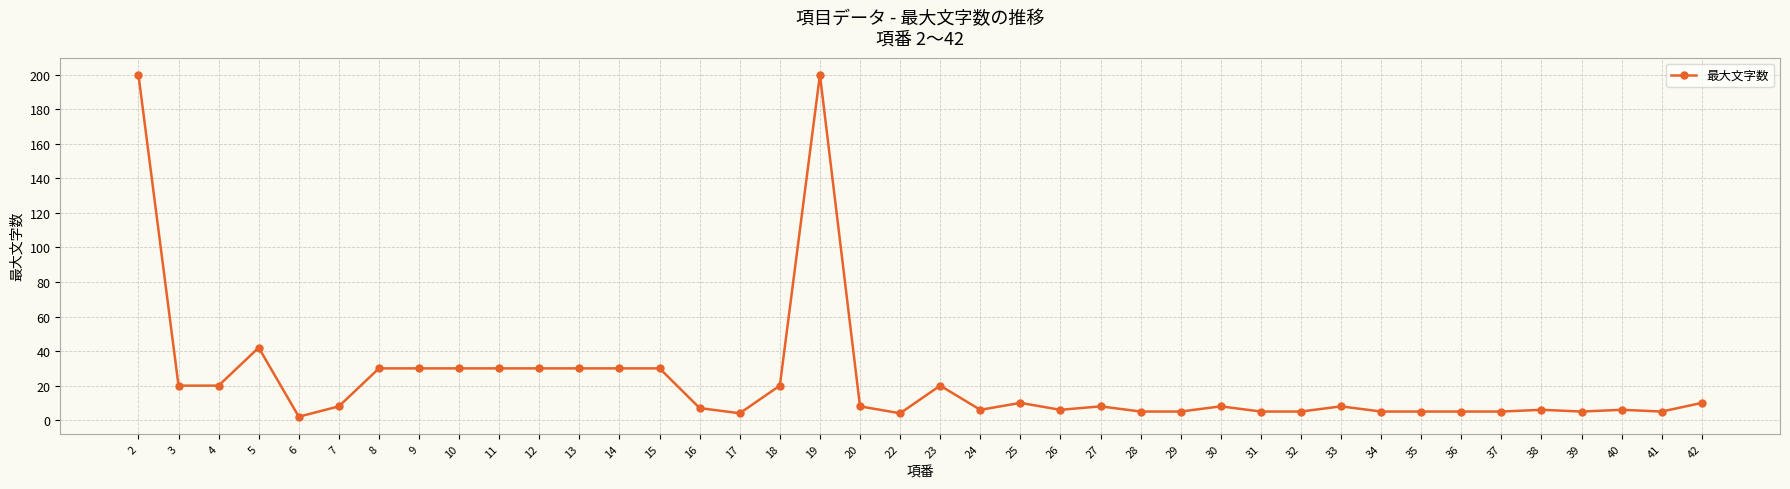

What is the difference between the second highest and second lowest values?

196